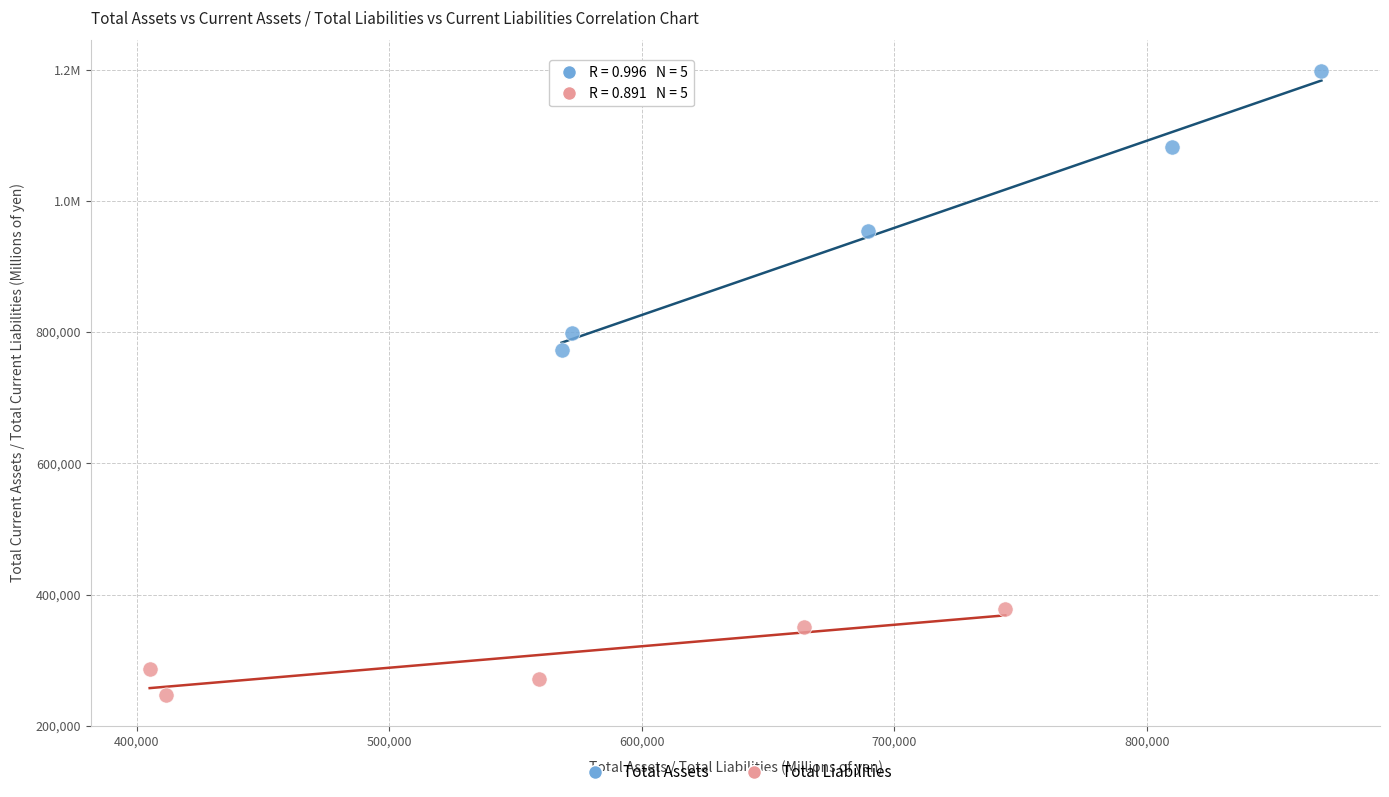

What are all the series names shown in the legend?

Total Assets, Total Liabilities